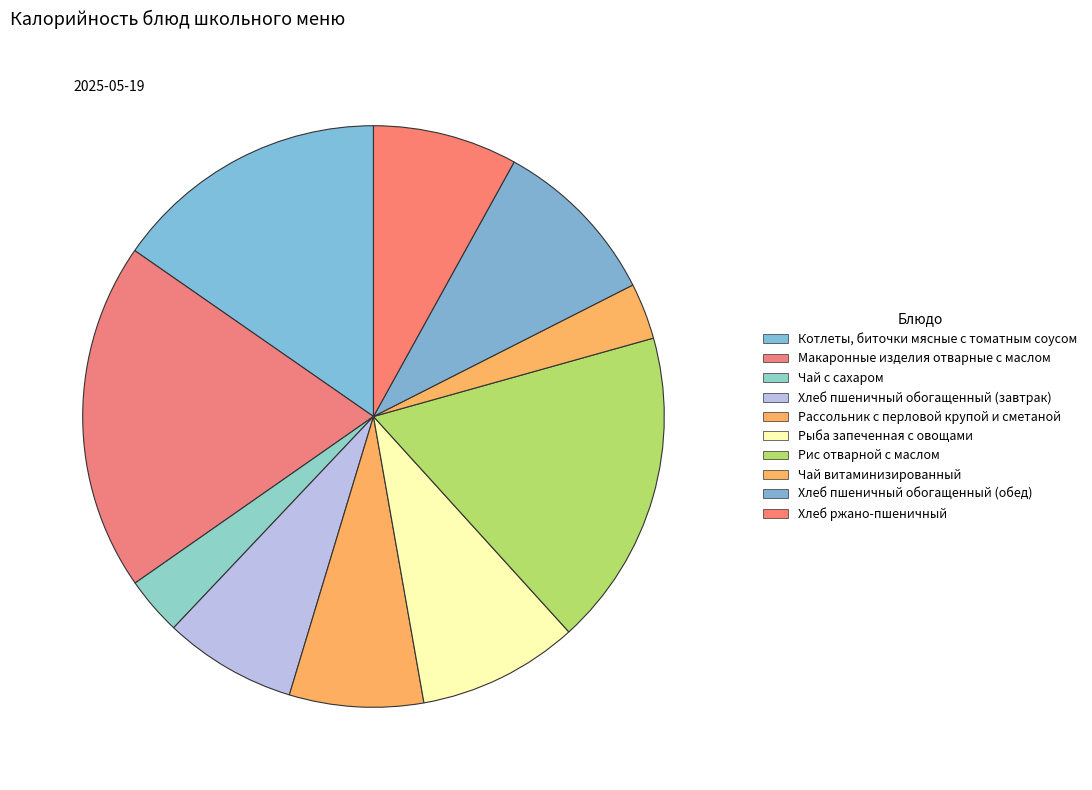

How many segments does this pie chart have?

10